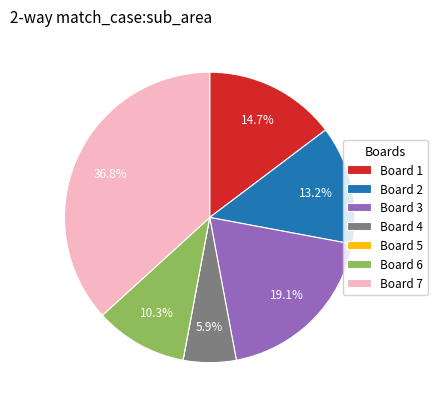

Do Board 1 and Board 6 together represent more than half of the pie?

No